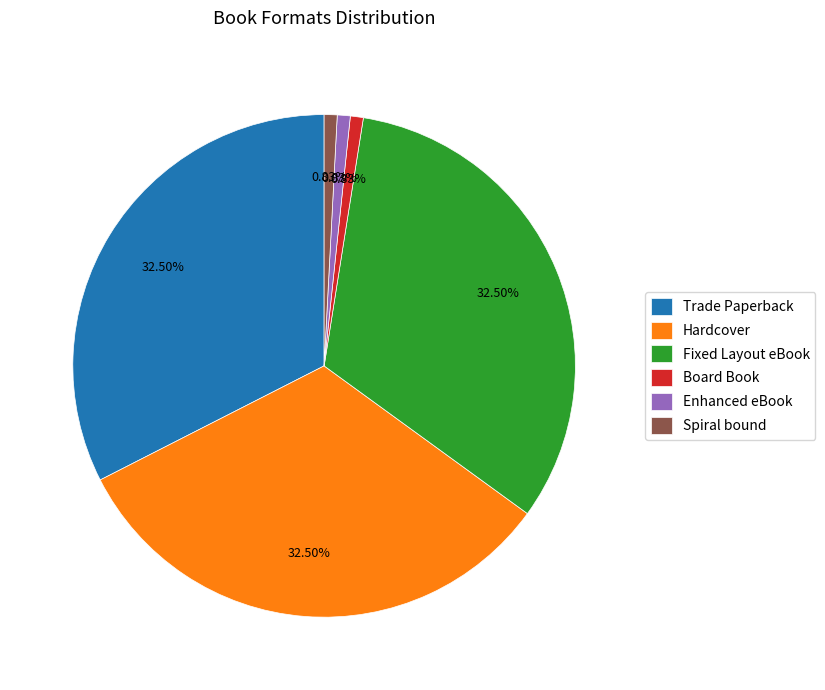

Does Fixed Layout eBook represent more than half of the total?

No